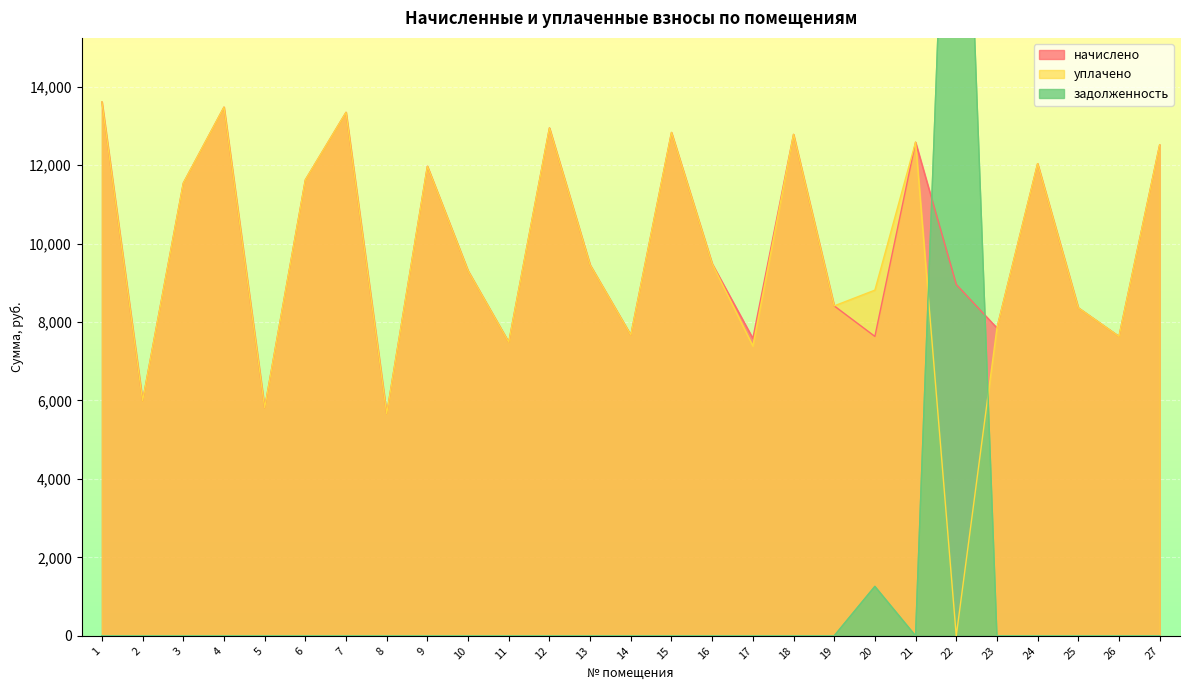

The value of задолженность at 4 is 0.0. True or false?

True